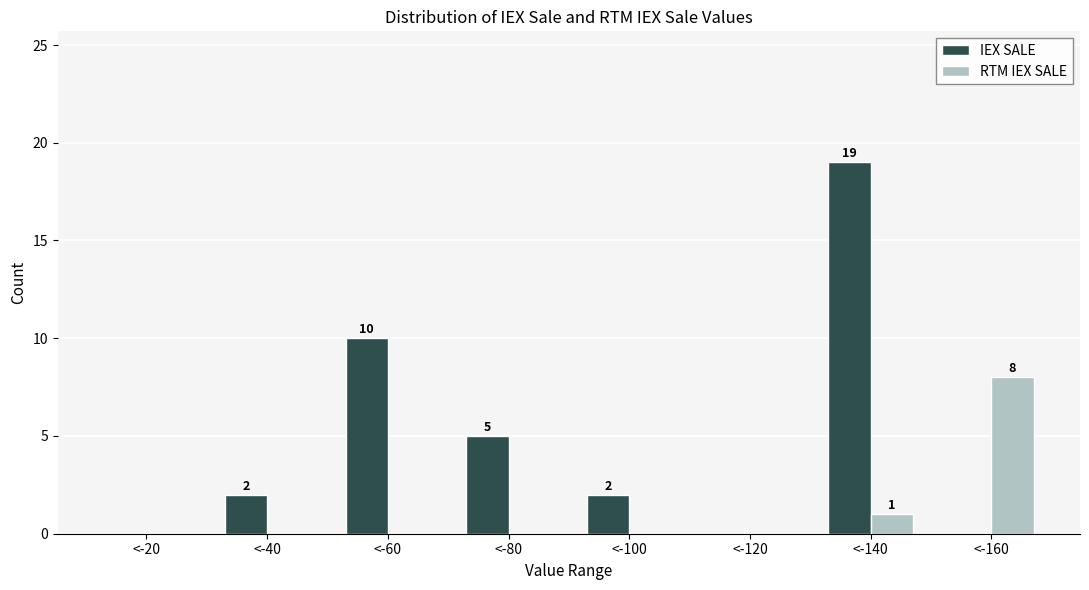

Reading left to right, extract all data points from this chart.

IEX SALE: <-20=0	<-40=2	<-60=10	<-80=5	<-100=2	<-120=0	<-140=19	<-160=0
RTM IEX SALE: <-20=0	<-40=0	<-60=0	<-80=0	<-100=0	<-120=0	<-140=1	<-160=8